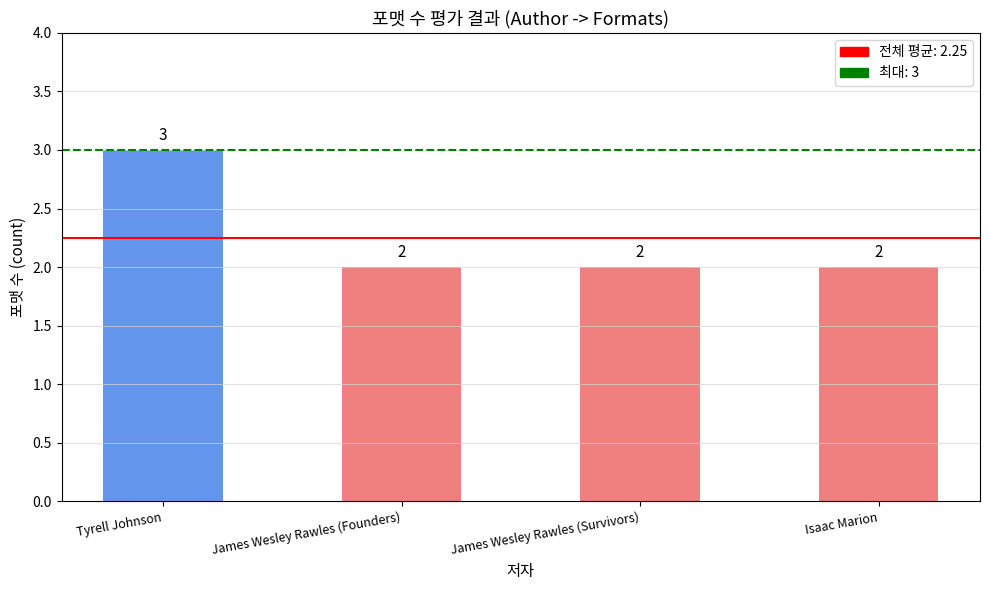

True or false: the data shows 3 at James Wesley Rawles (Survivors).

False